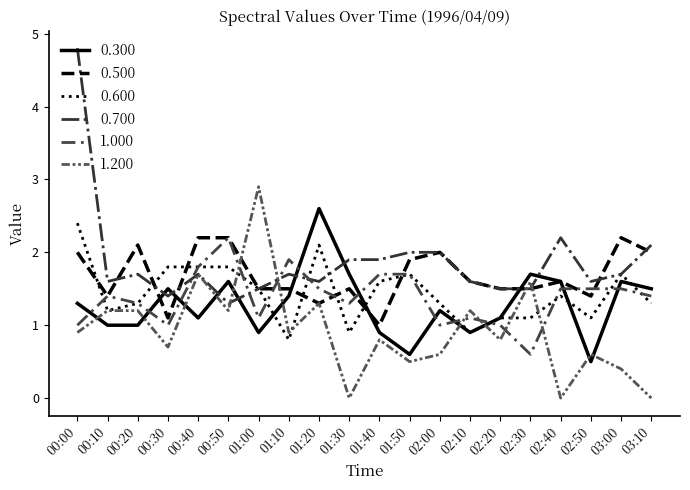

Does the chart have visible grid lines?

No